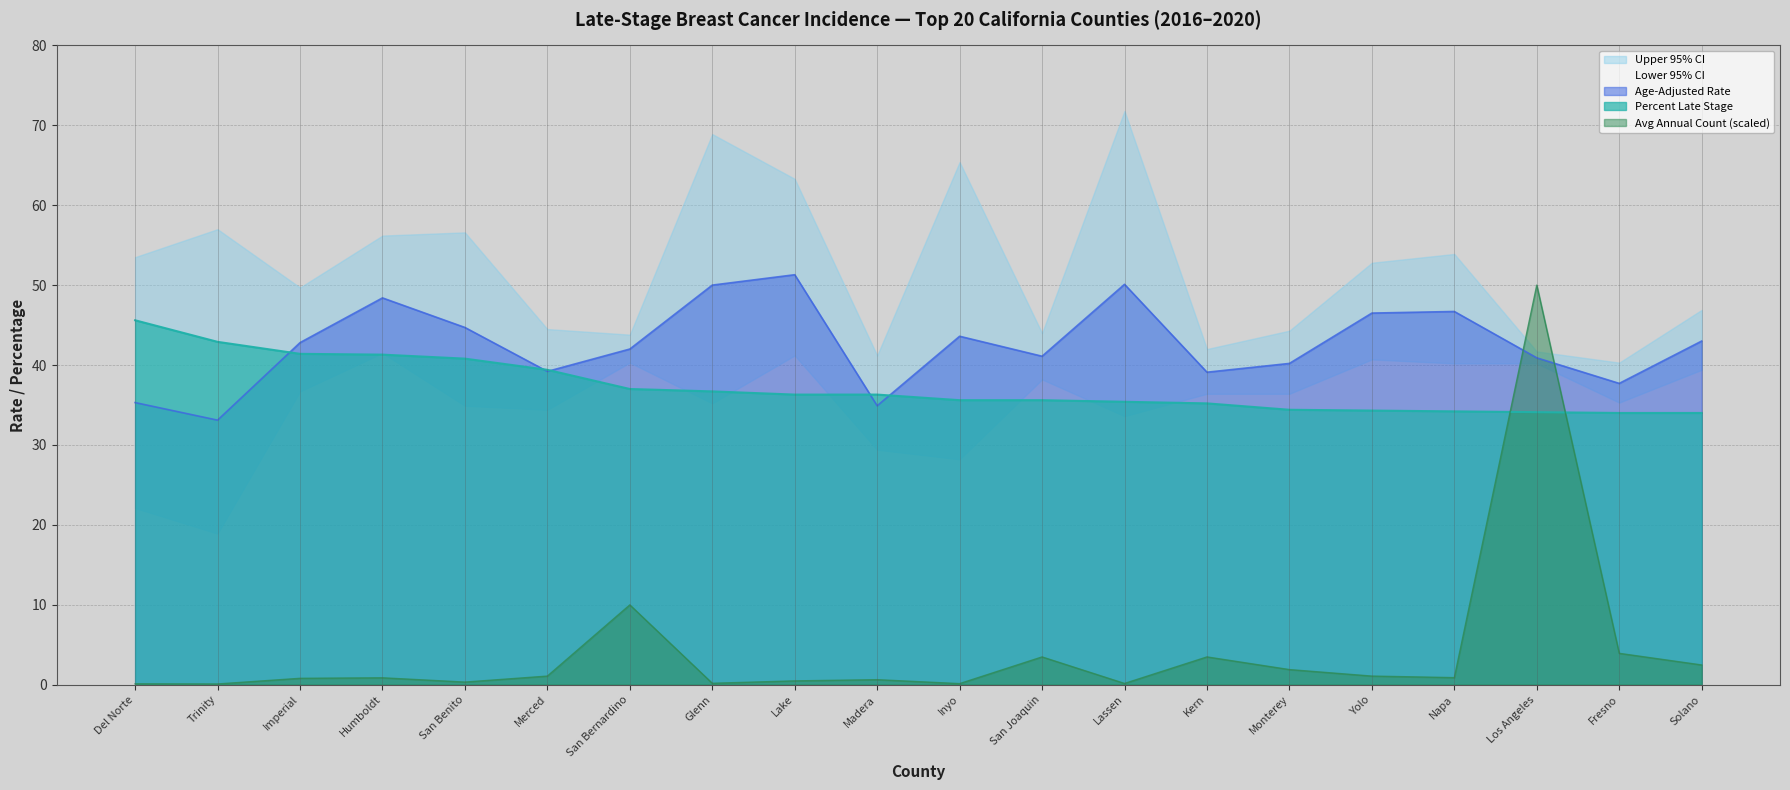

Is the value of Avg Annual Count (scaled) at San Bernardino greater than the value of Age-Adjusted Rate at Imperial?

No